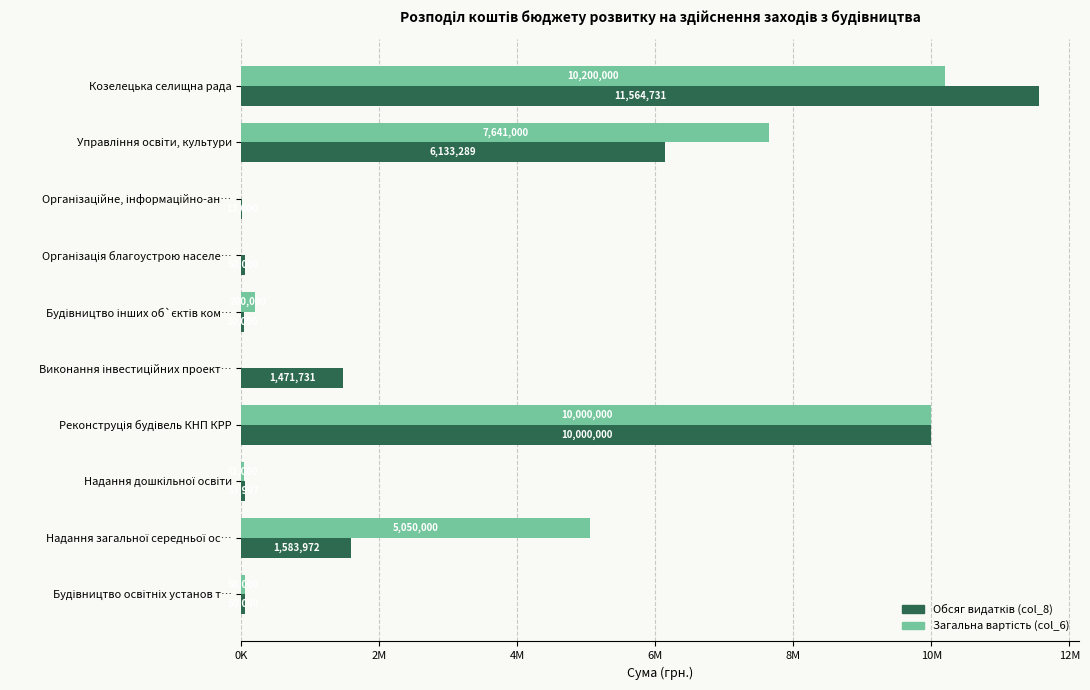

What are all the series names shown in the legend?

Обсяг видатків (col_8), Загальна вартість (col_6)